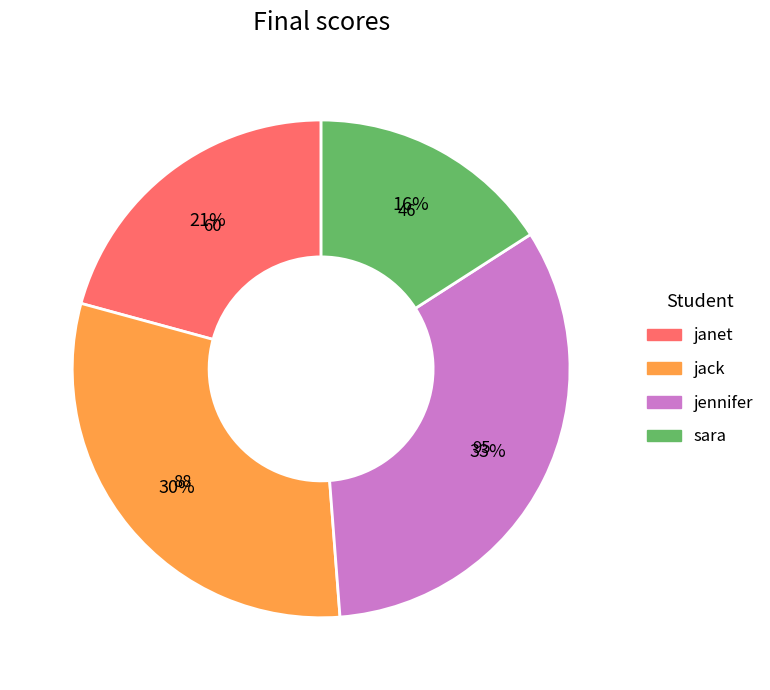

Which category has the smallest portion of the pie?

sara